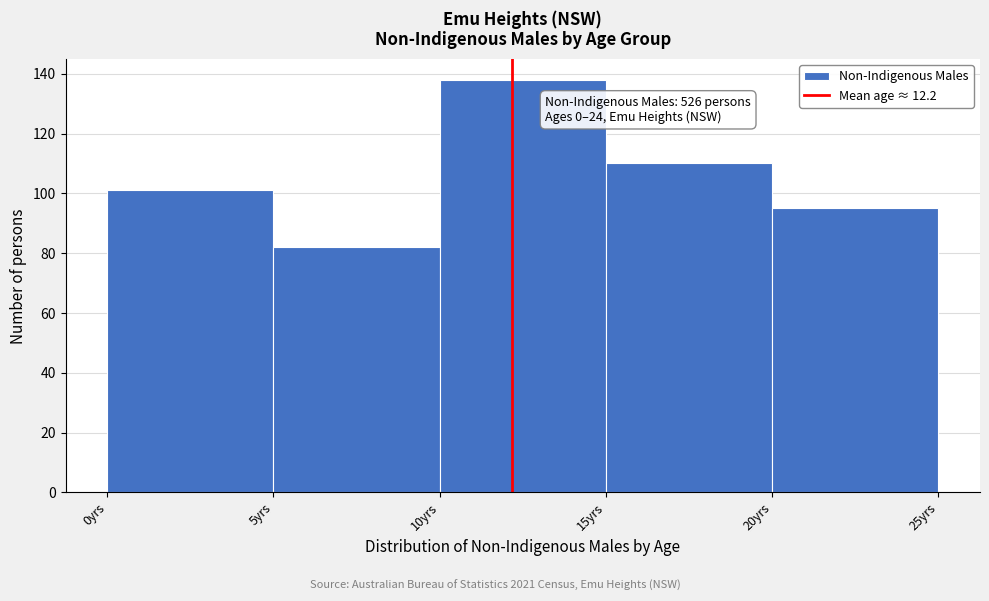

Over which range of the x-axis is the bar tallest?

10 to 15